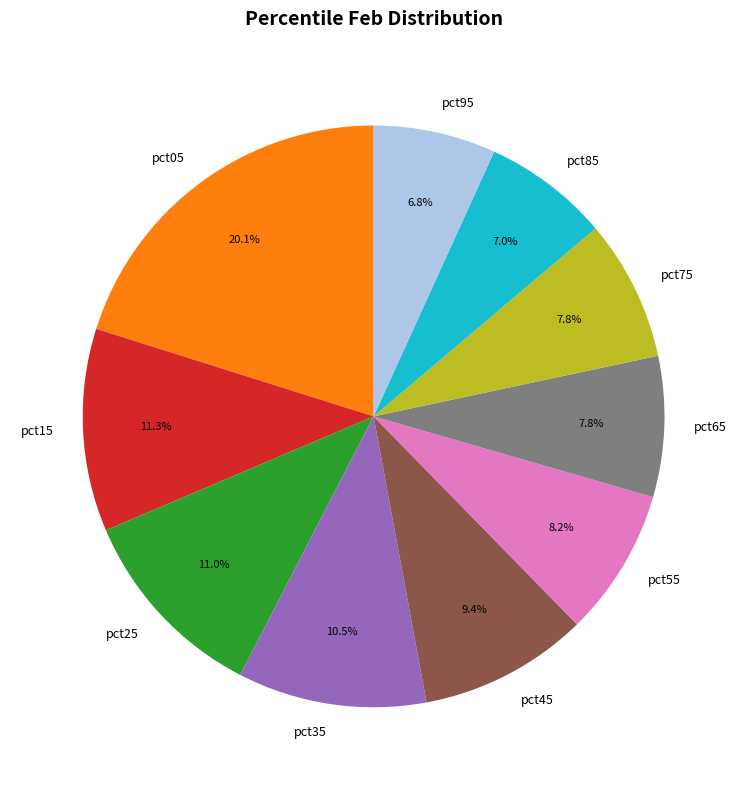

What is the total percentage of pct35 and pct15?

21.8%